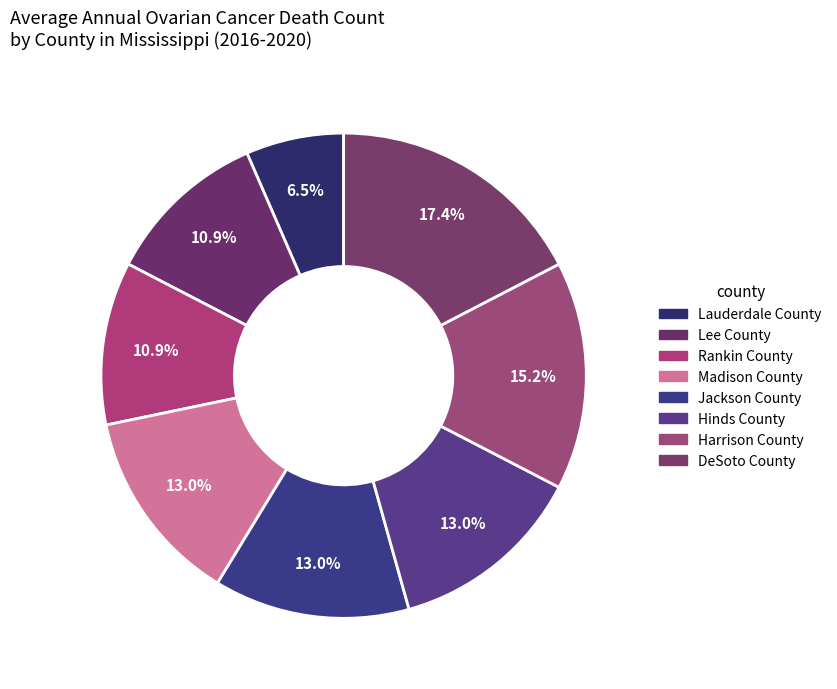

To the nearest percent, what percentage of the pie is DeSoto County?

17%